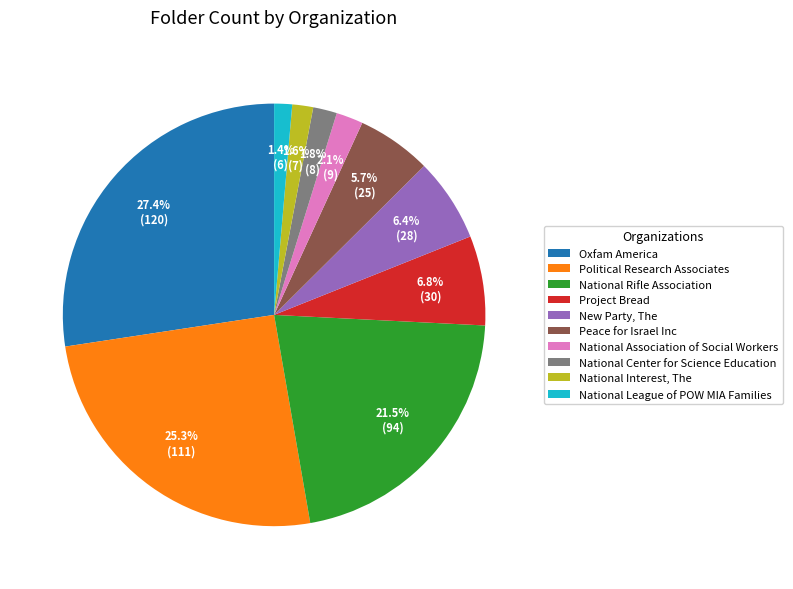

How many segments does this pie chart have?

10